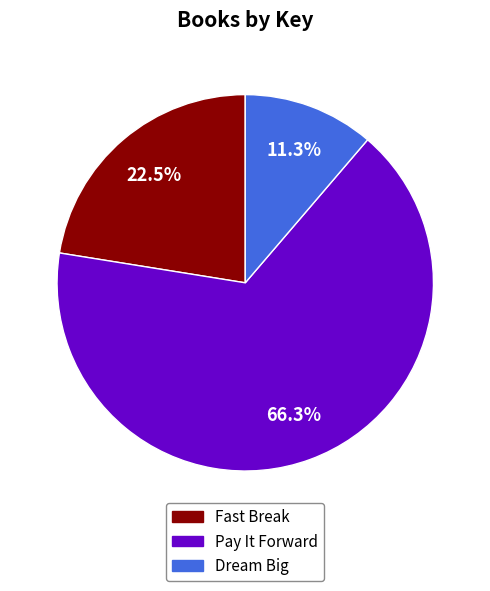

What is the ratio of the value at Fast Break to the value at Dream Big?

2.0